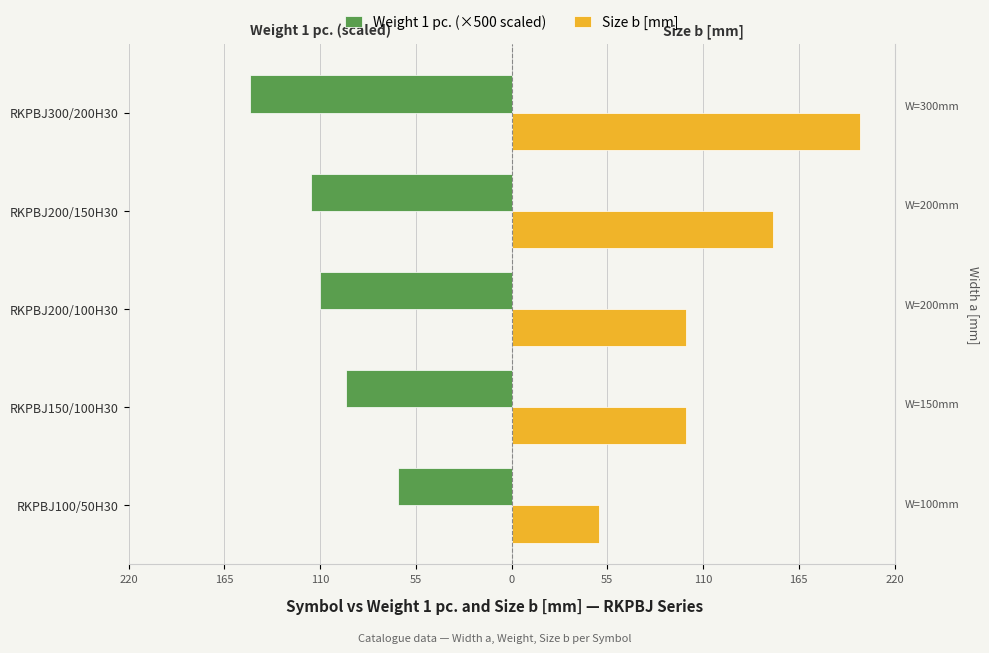

How many categories are shown in the chart?

5